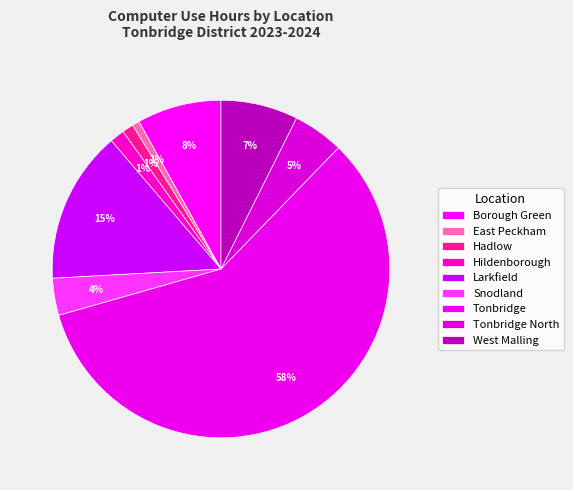

Which slice is the smallest?

East Peckham